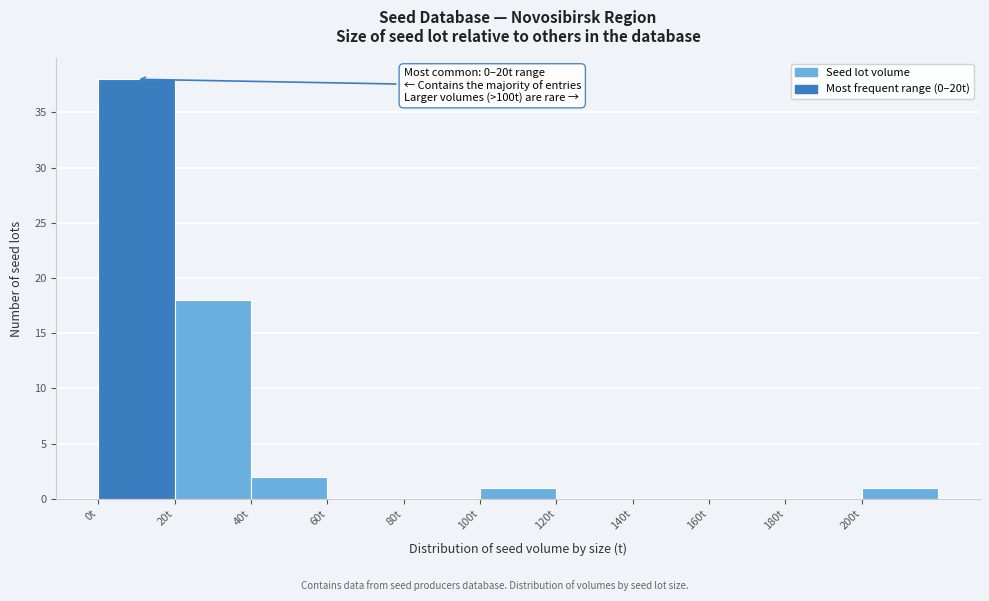

Which range on the x-axis has the tallest bar?

0 to 20